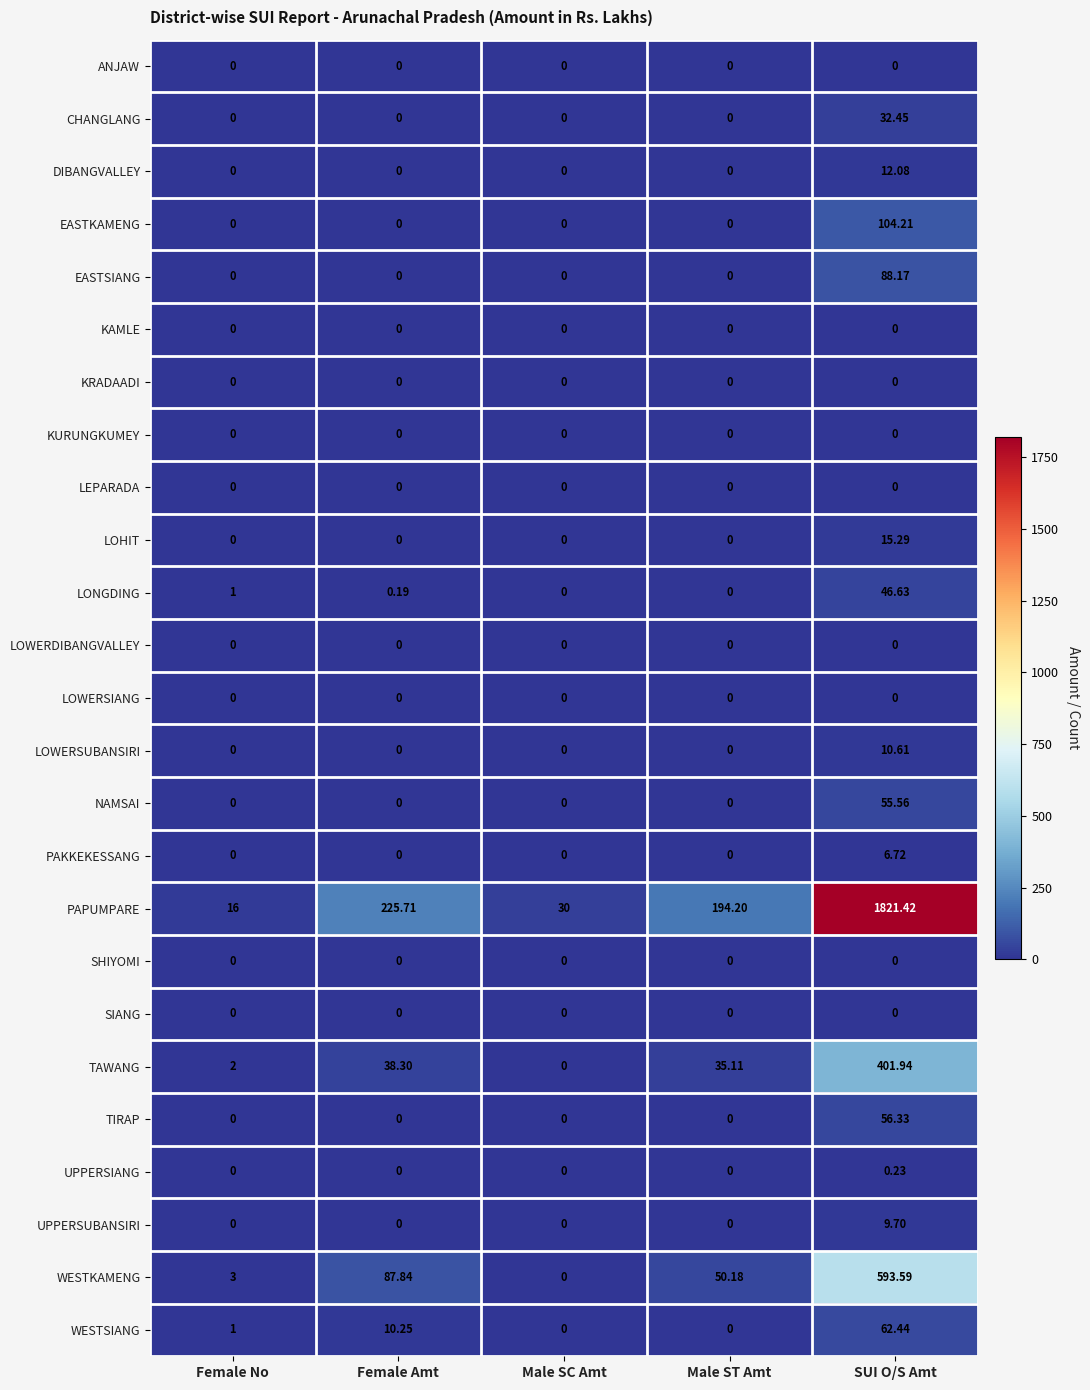

Is the value of PAKKEKESSANG at SUI O/S Amt greater than the value of PAPUMPARE at Female No?

No